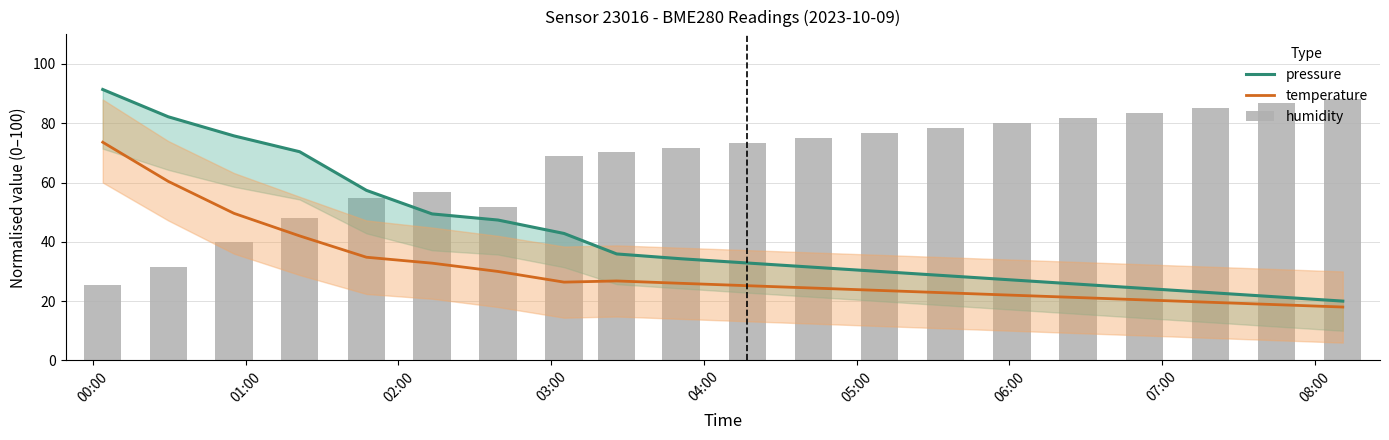

Between 04:00 and 08:00, which series saw the biggest shift?

pressure